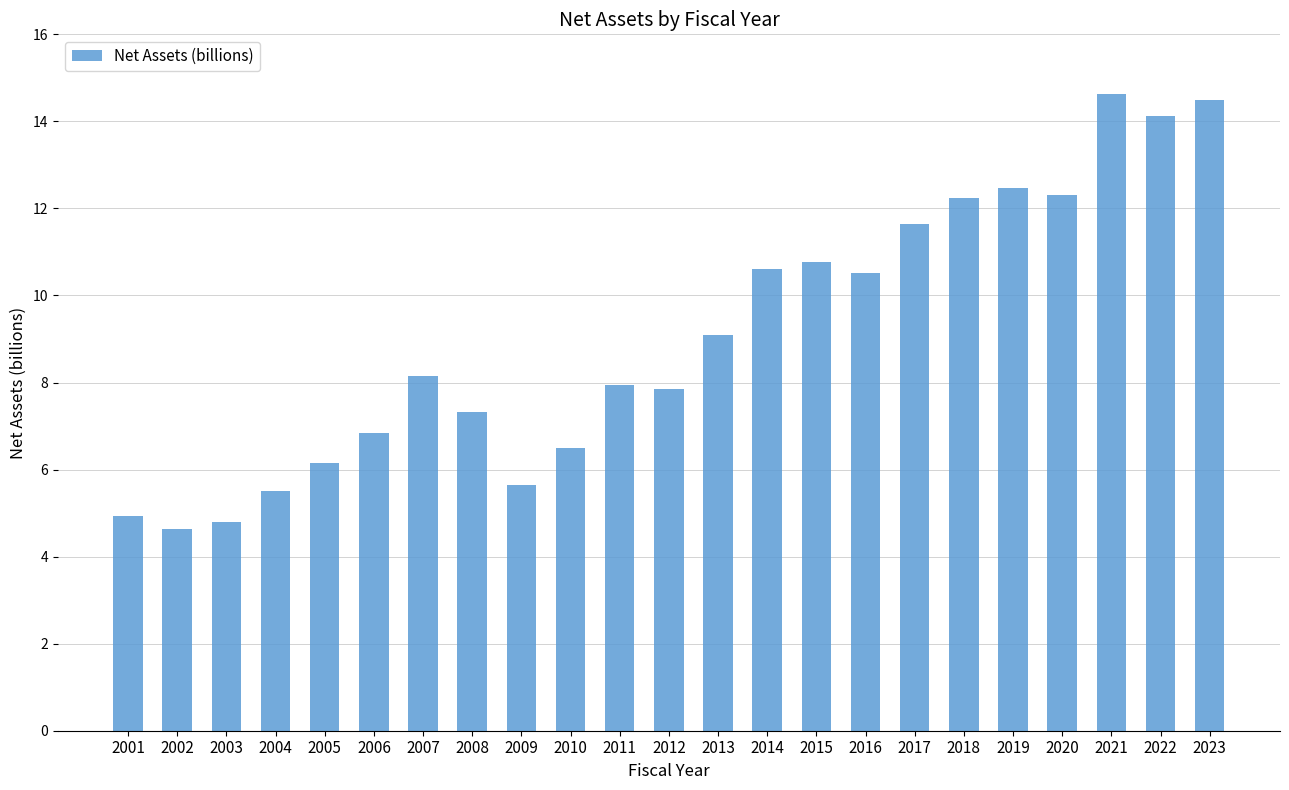

What is the difference between the values at 2020 and 2015?

1.5